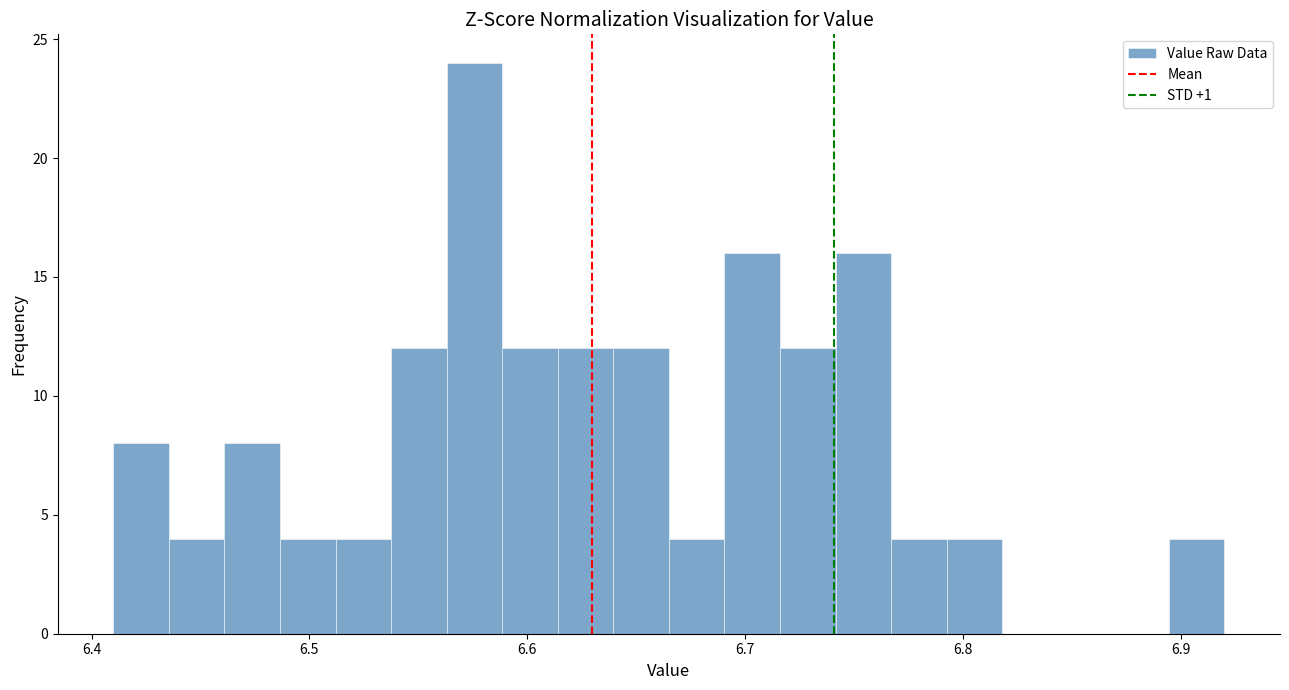

Around what value on the x-axis is the tallest bar? Give the approximate position of its centre, as read against the axis.

6.58